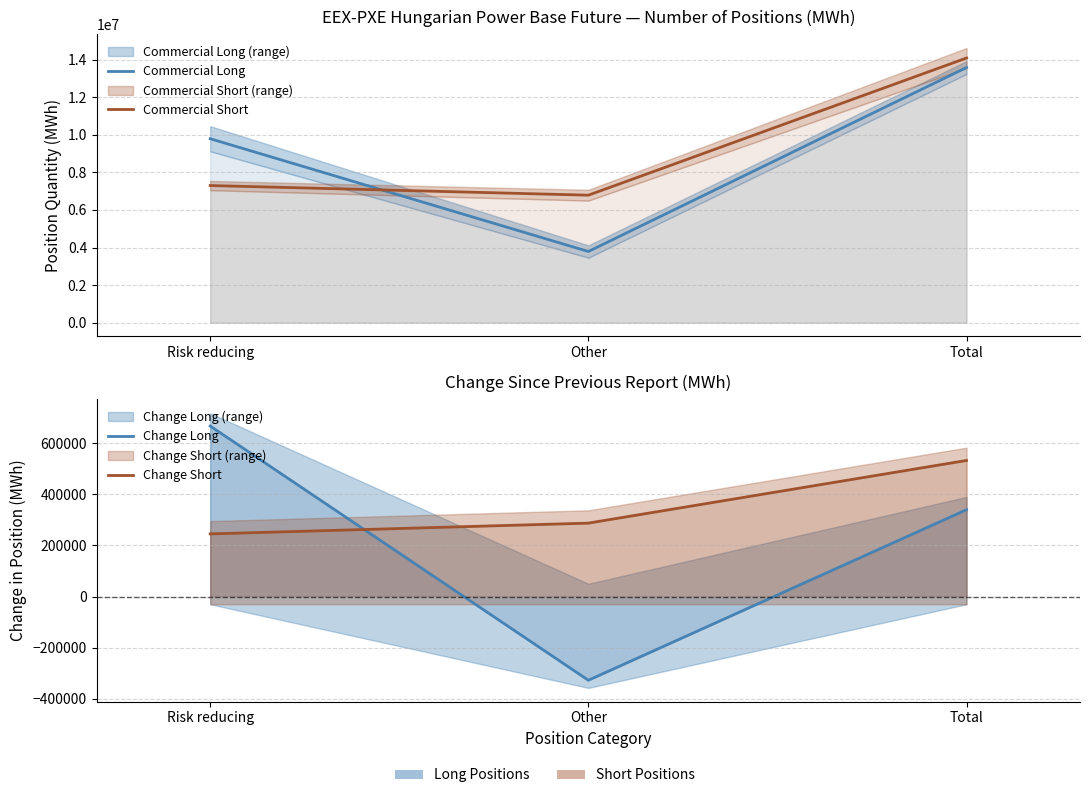

Reading left to right, list all the values displayed in this chart.

Commercial Long: Risk reducing=9786883	Other=3788032	Total=13574915
Commercial Short: Risk reducing=7296462	Other=6783757	Total=14080219
Change Long: Risk reducing=666694	Other=-327163	Total=339531
Change Short: Risk reducing=244960	Other=287126	Total=532086